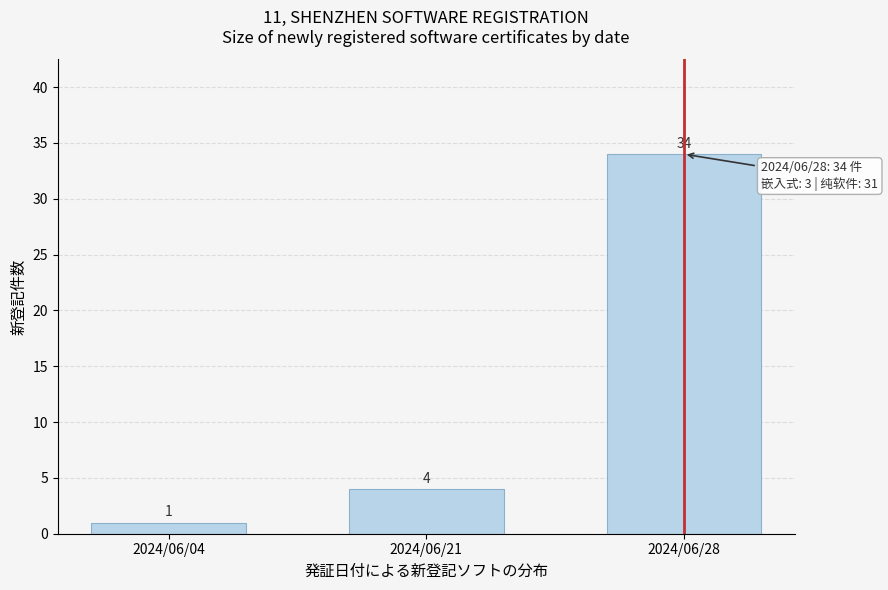

Reading left to right, extract all data points from this chart.

2024/06/04=1	2024/06/21=4	2024/06/28=34